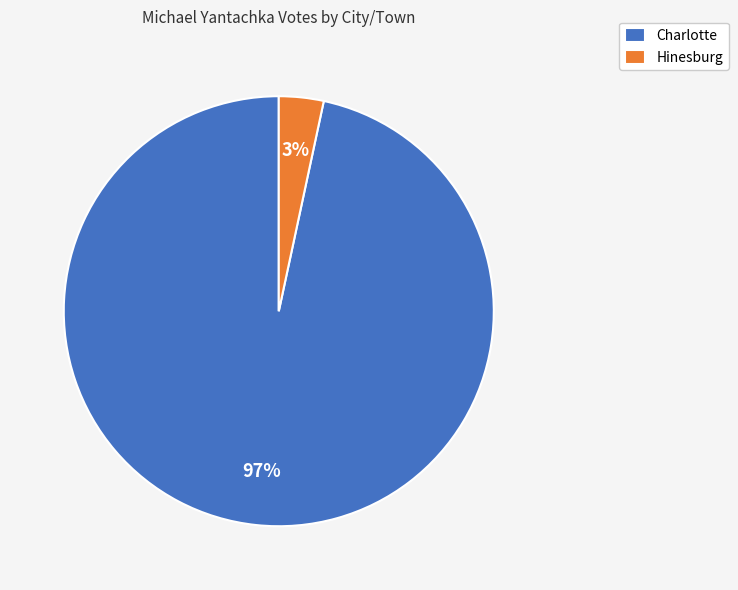

Count the number of slices in the pie.

2